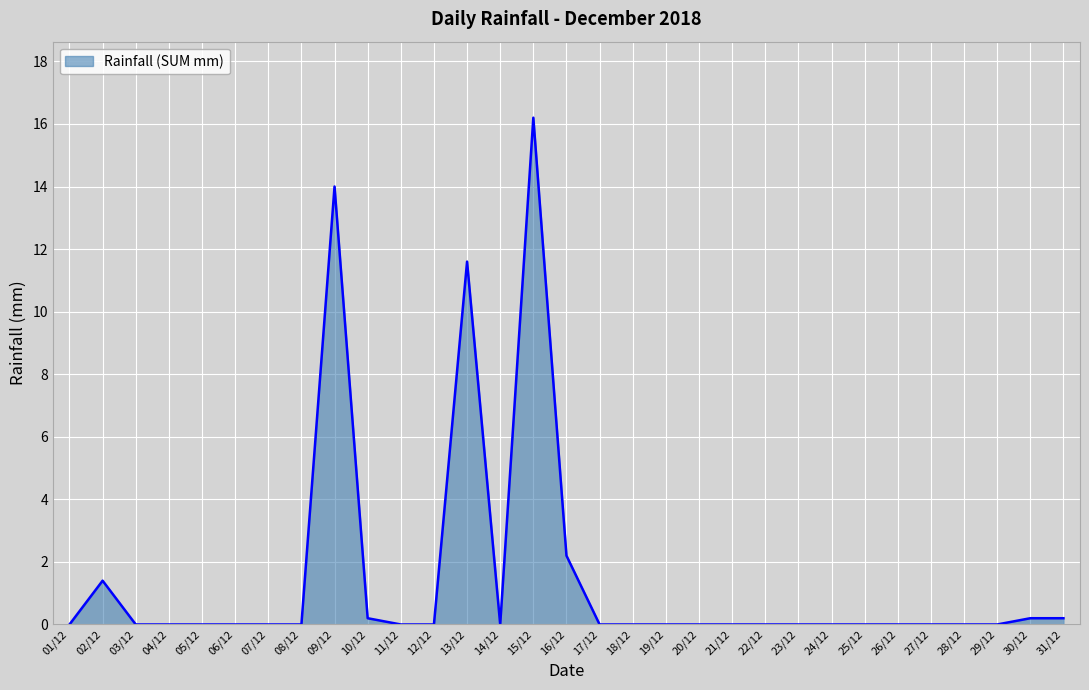

What is the greatest value displayed?

16.2